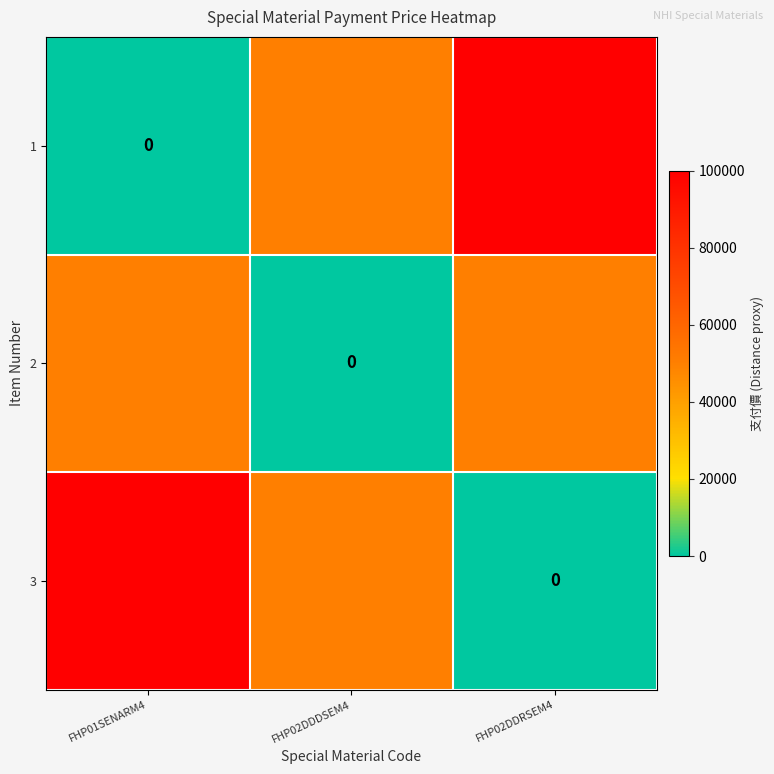

What is the difference between the 2 values at FHP02DDDSEM4 and FHP01SENARM4?

50000